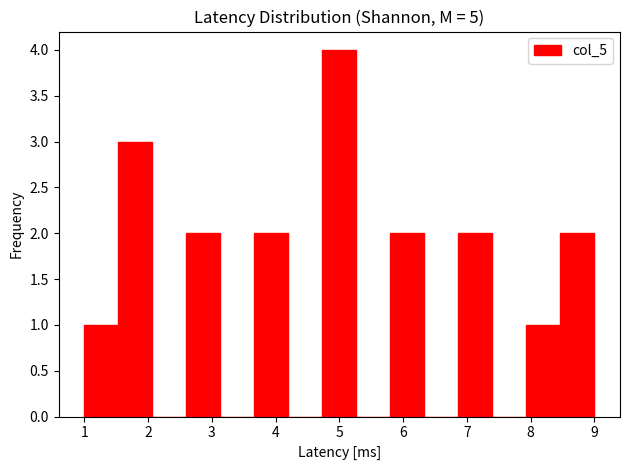

Reading left to right, transcribe this chart: for each bar, give the range it covers on the x-axis and its height. Neither the bar edges nor the heights are printed on the chart, so give them approximately, as read against the axes.

1.0 to 1.5: 1
1.5 to 2.1: 3
2.1 to 2.6: 0
2.6 to 3.1: 2
3.1 to 3.7: 0
3.7 to 4.2: 2
4.2 to 4.7: 0
4.7 to 5.3: 4
5.3 to 5.8: 0
5.8 to 6.3: 2
6.3 to 6.9: 0
6.9 to 7.4: 2
7.4 to 7.9: 0
7.9 to 8.5: 1
8.5 to 9.0: 2